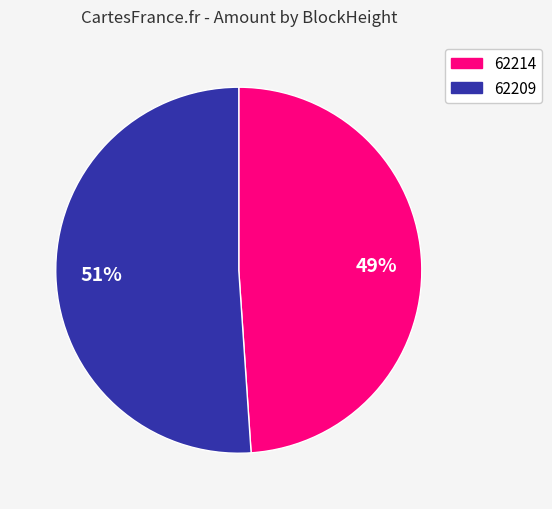

Count the number of slices in the pie.

2